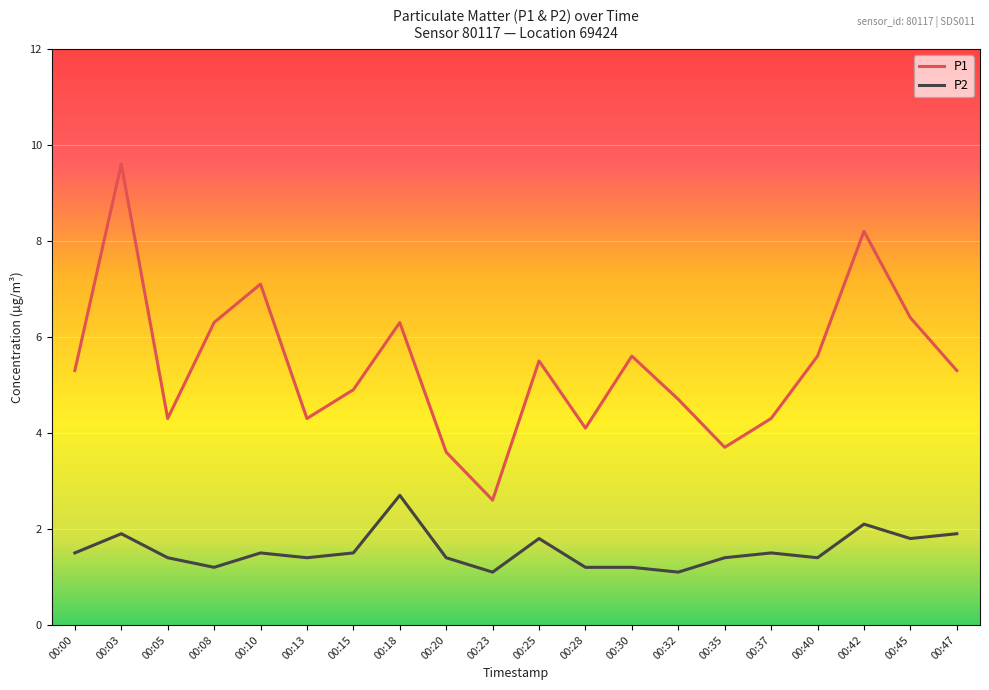

Reading left to right, transcribe all the data shown in this chart.

P1: 00:00=5.3	00:03=9.6	00:05=4.3	00:08=6.3	00:10=7.1	00:13=4.3	00:15=4.9	00:18=6.3	00:20=3.6	00:23=2.6	00:25=5.5	00:28=4.1	00:30=5.6	00:32=4.7	00:35=3.7	00:37=4.3	00:40=5.6	00:42=8.2	00:45=6.4	00:47=5.3
P2: 00:00=1.5	00:03=1.9	00:05=1.4	00:08=1.2	00:10=1.5	00:13=1.4	00:15=1.5	00:18=2.7	00:20=1.4	00:23=1.1	00:25=1.8	00:28=1.2	00:30=1.2	00:32=1.1	00:35=1.4	00:37=1.5	00:40=1.4	00:42=2.1	00:45=1.8	00:47=1.9